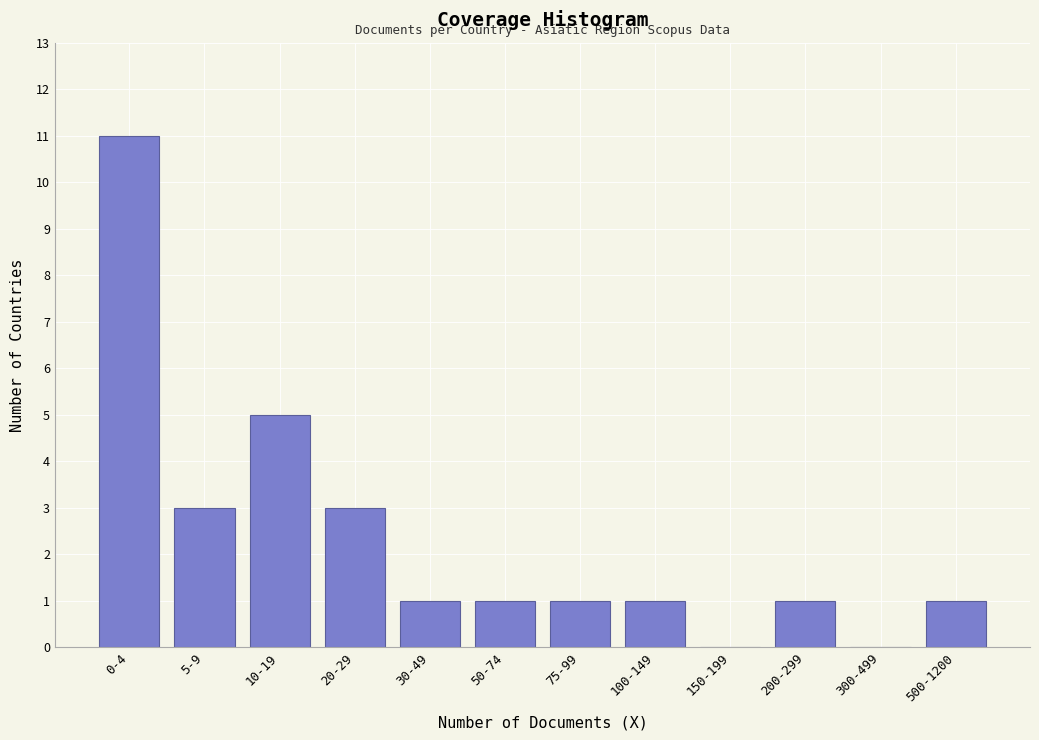

Reading left to right, extract all data points from this chart.

0-4=11	5-9=3	10-19=5	20-29=3	30-49=1	50-74=1	75-99=1	100-149=1	150-199=0	200-299=1	300-499=0	500-1200=1